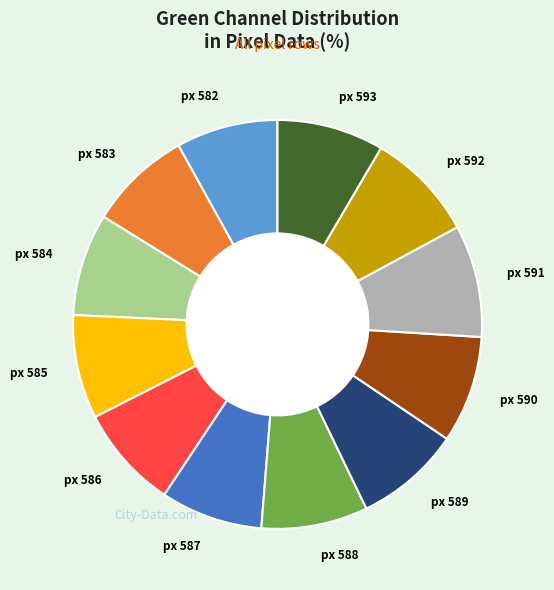

Does px 593 represent more than half of the total?

No